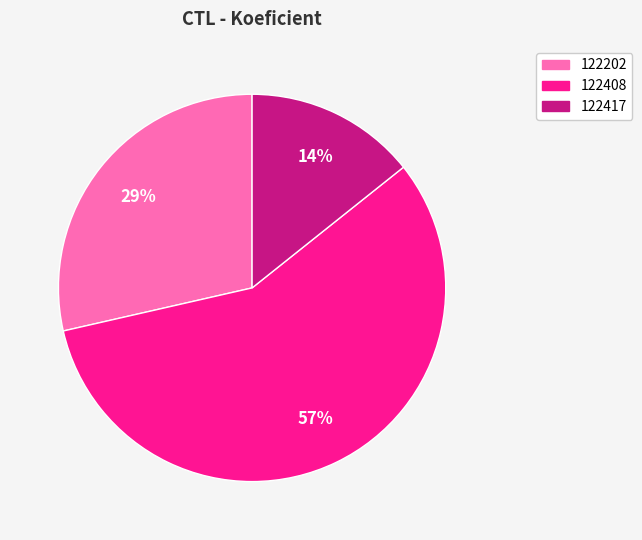

What is the ratio of the value at 122202 to the value at 122408?

0.5